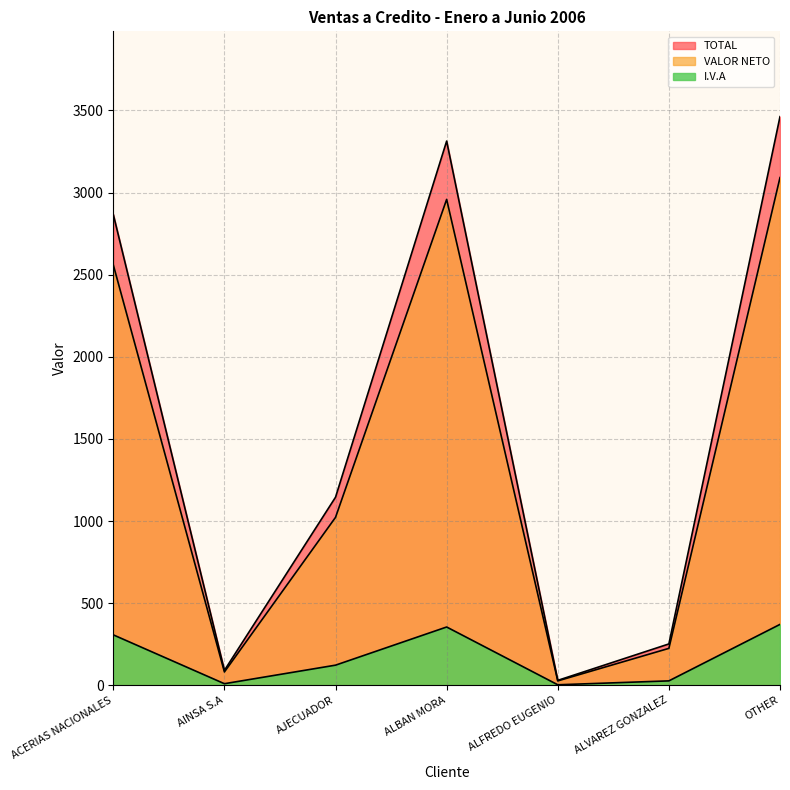

What is the greatest value displayed?

3461.9